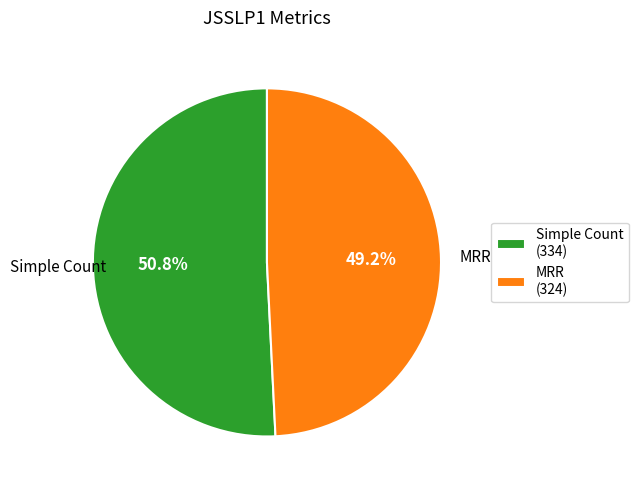

Between Simple Count and MRR, which is larger?

Simple Count